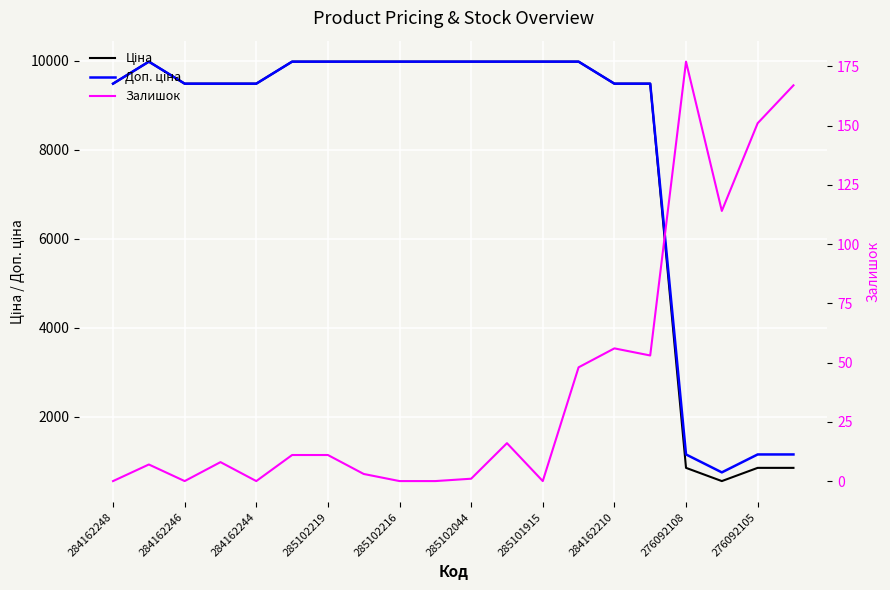

Where is Ціна nearest to the value 5263?

284162248